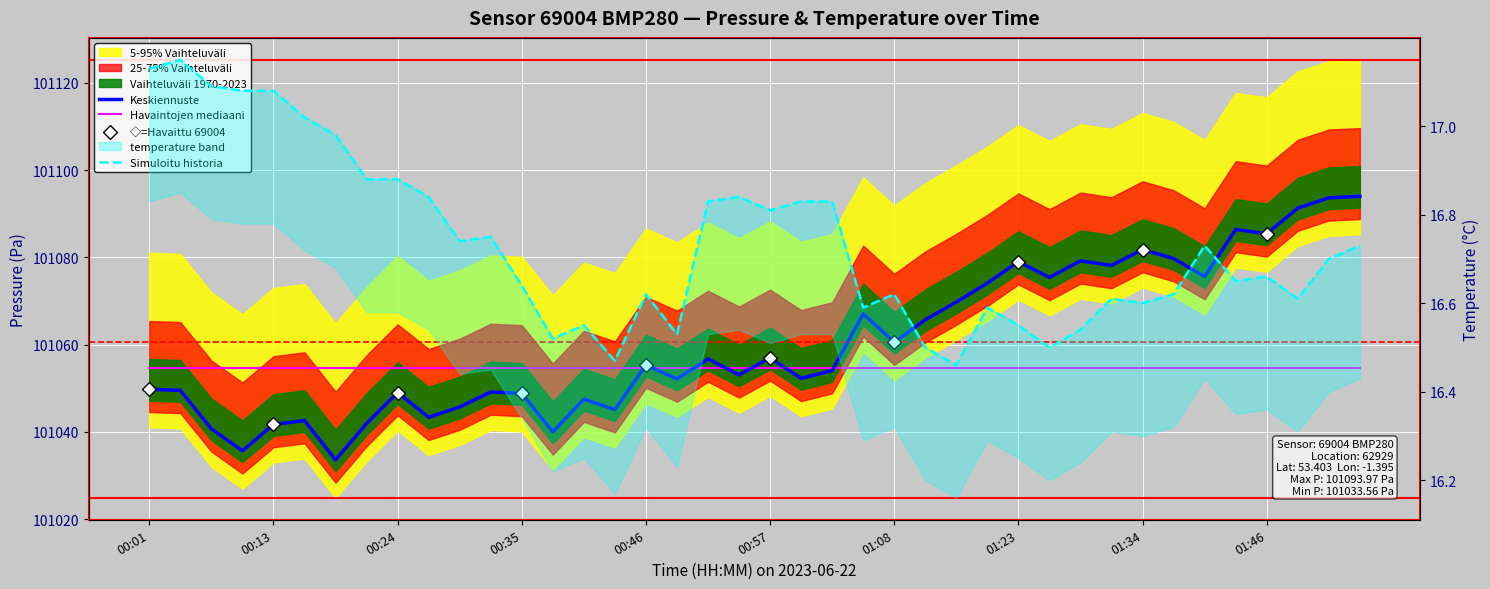

Which series has the widest spread of Y values?

pressure